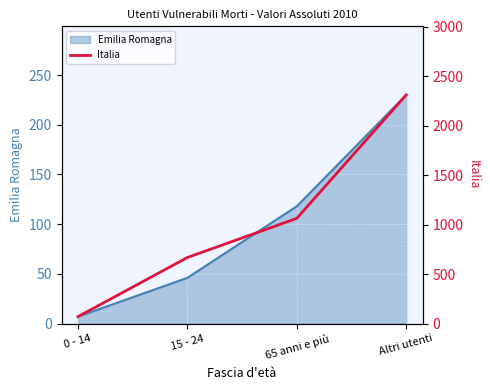

Rank the categories by Emilia Romagna value from lowest to highest.

0 - 14, 15 - 24, 65 anni e più, Altri utenti